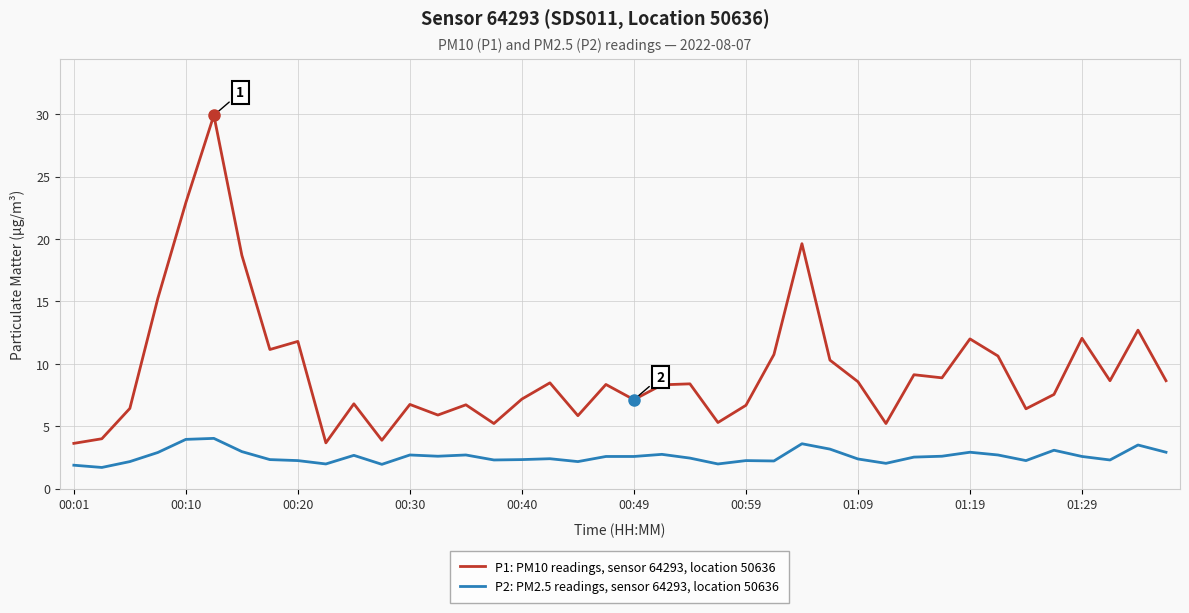

True or false: P1: PM10 readings, sensor 64293, location 50636 and P2: PM2.5 readings, sensor 64293, location 50636 cross at least once.

False